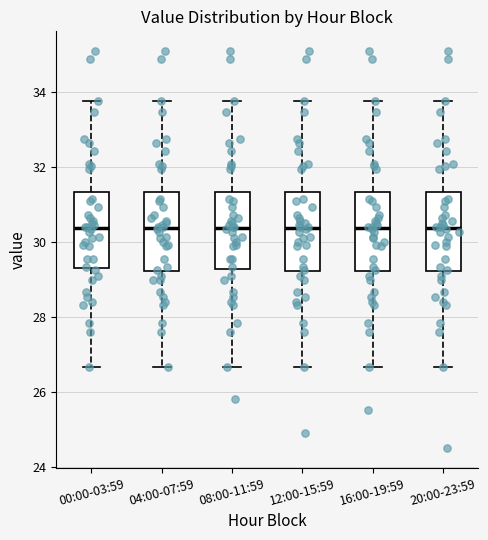

Reading left to right, read every box against the y-axis: the position of its median line, the range the box covers, and the ends of its whiskers. The values are not printed on the chart, so give them approximately, as read against the axis.

00:00-03:59: median 30.4, box 29.4 to 31.4, whiskers 26.6 to 33.8
04:00-07:59: median 30.4, box 29.2 to 31.4, whiskers 26.6 to 33.8
08:00-11:59: median 30.4, box 29.2 to 31.4, whiskers 26.6 to 33.8
12:00-15:59: median 30.4, box 29.2 to 31.4, whiskers 26.6 to 33.8
16:00-19:59: median 30.4, box 29.2 to 31.4, whiskers 26.6 to 33.8
20:00-23:59: median 30.4, box 29.2 to 31.4, whiskers 26.6 to 33.8